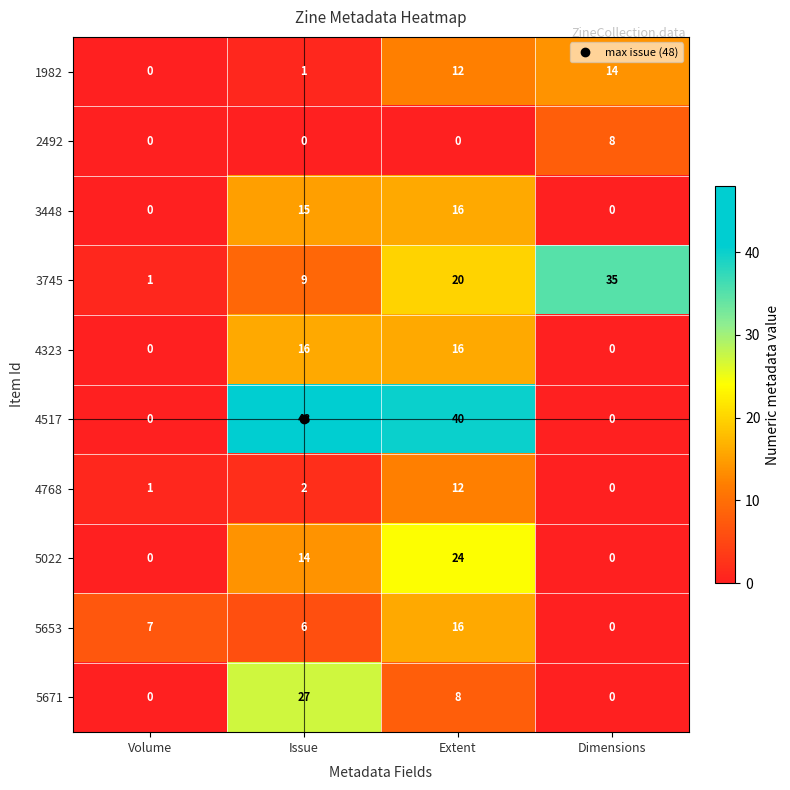

The 5671 series shows 27 at Issue. True or false?

True